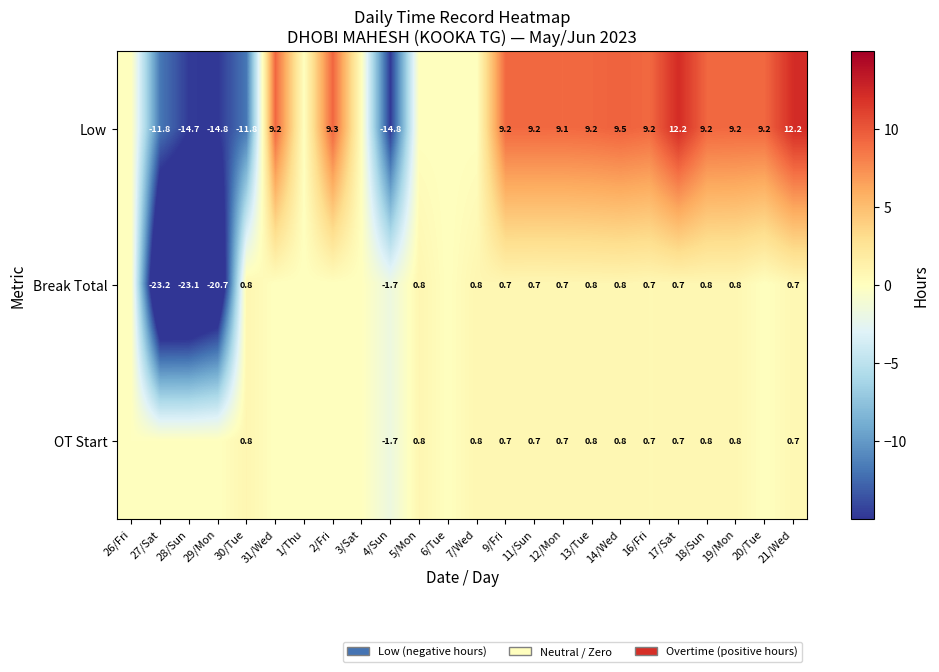

What is the greatest value displayed?

12.2